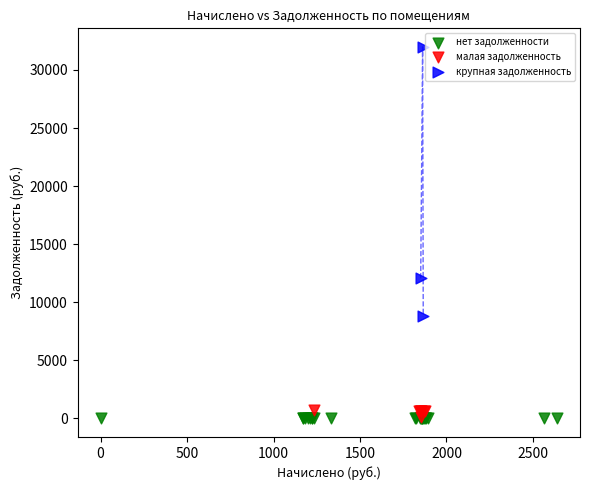

Which series contains the highest Y value?

крупная задолженность